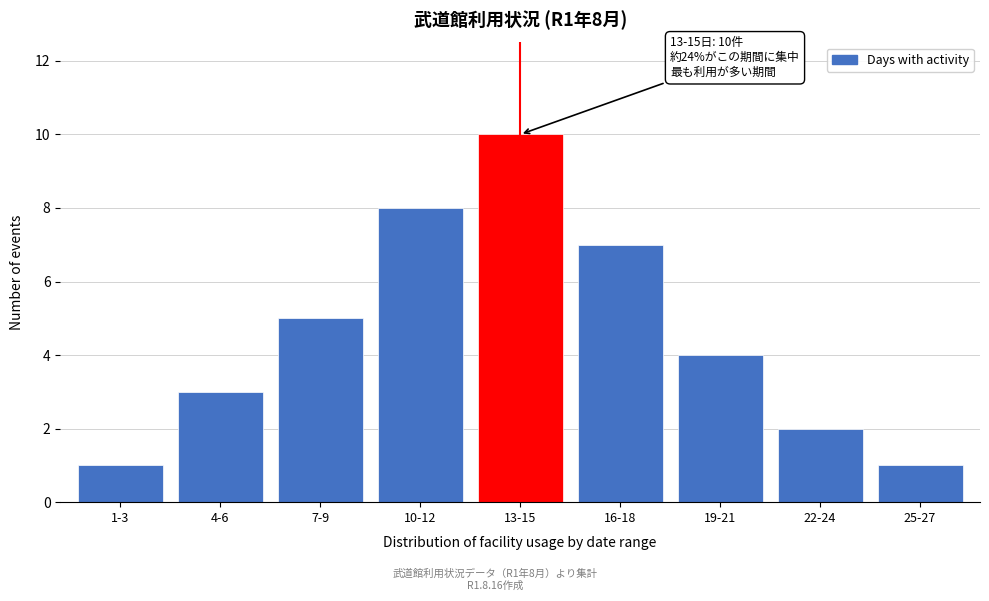

Reading left to right, what are all the values shown in this chart?

1-3=1	4-6=3	7-9=5	10-12=8	13-15=10	16-18=7	19-21=4	22-24=2	25-27=1